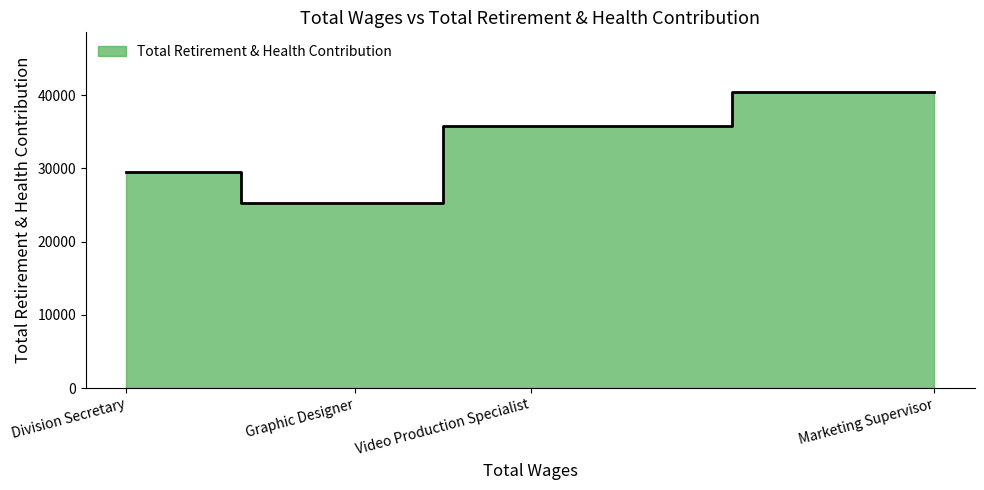

What is the difference between the second highest and minimum values?

10534